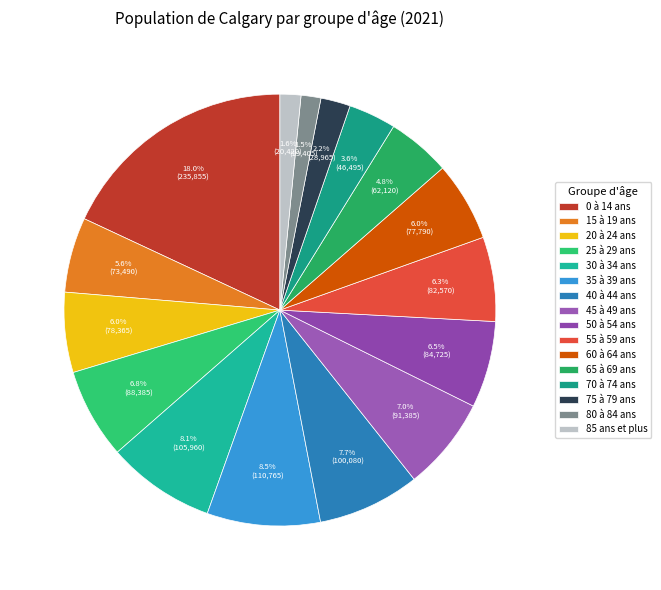

How many segments does this pie chart have?

16